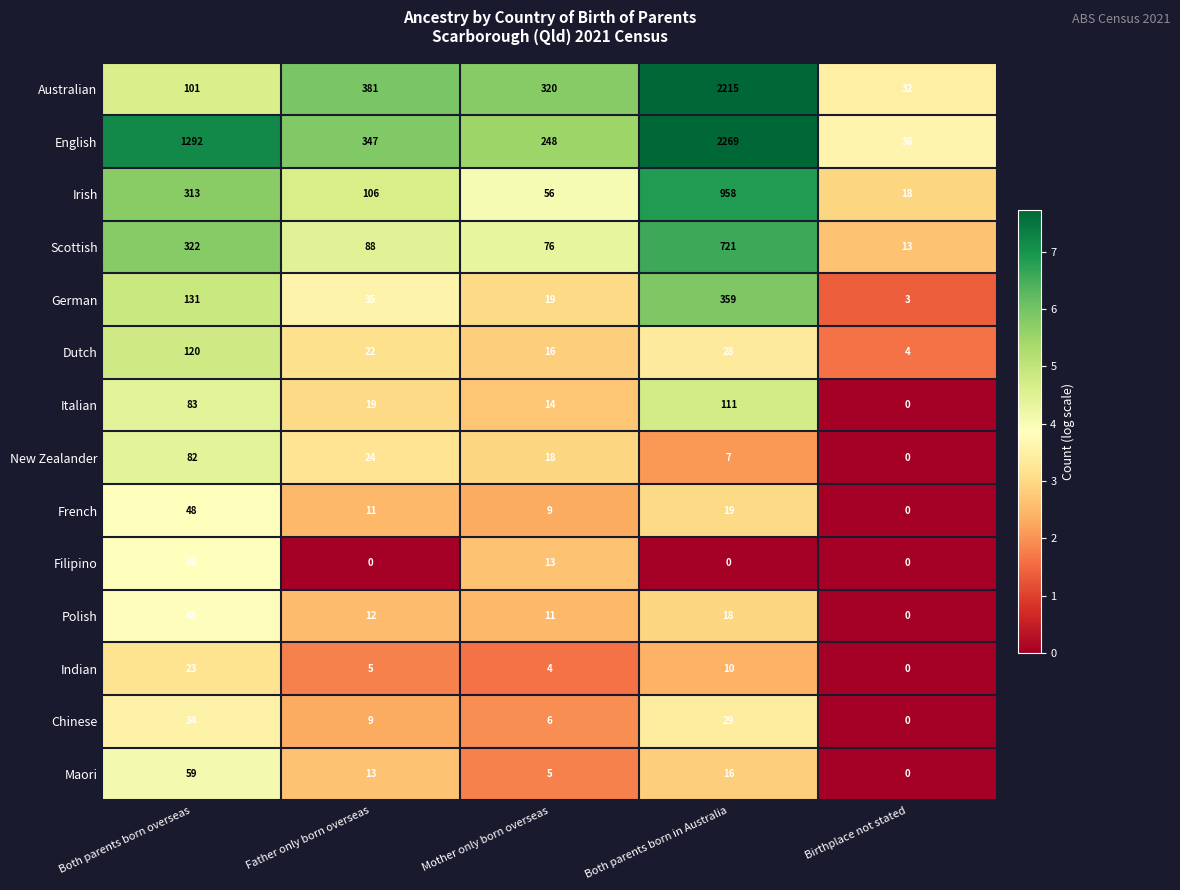

What is the minimum value for German?

3